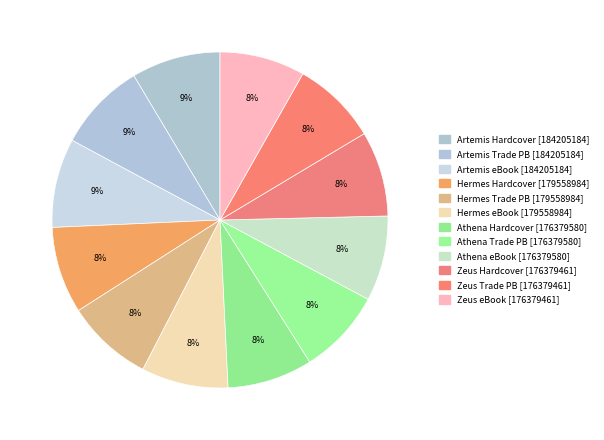

Which category has the smallest portion of the pie?

Little Olympians 1: Zeus (Hardcover)